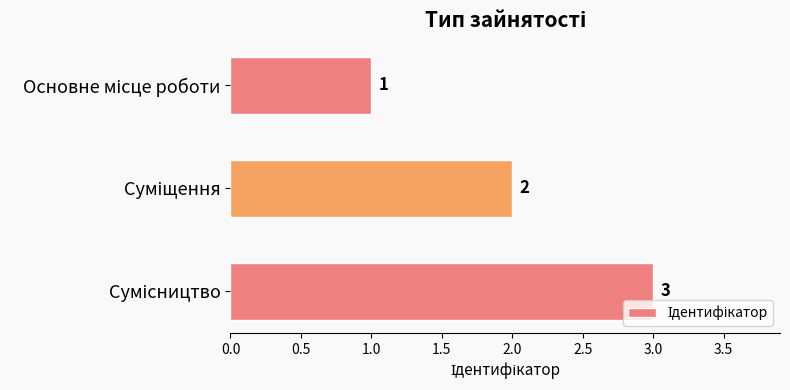

Count the values in the range 1 to 3.

3